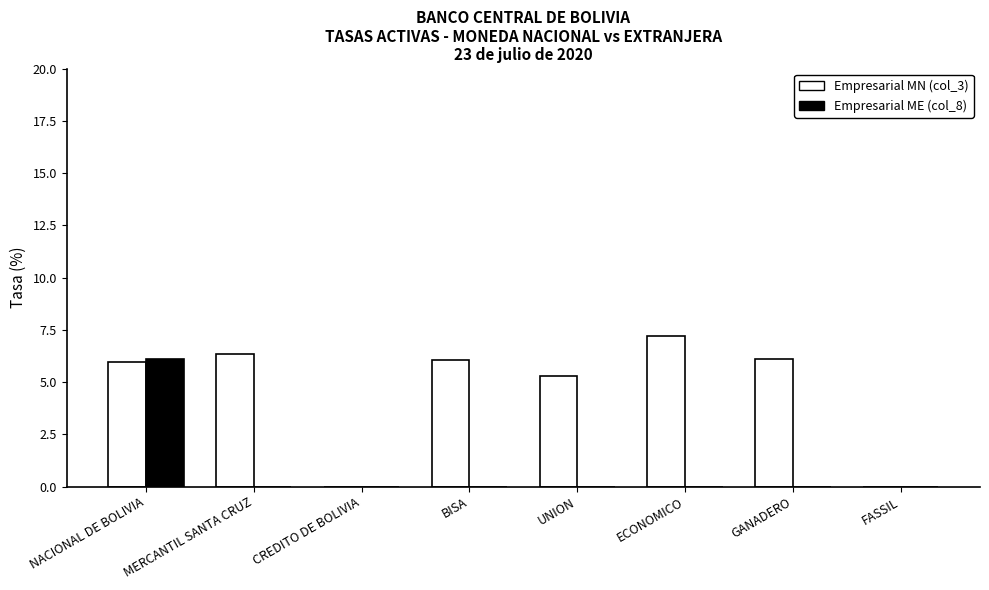

What are all the series names shown in the legend?

Empresarial MN (col_3), Empresarial ME (col_8)